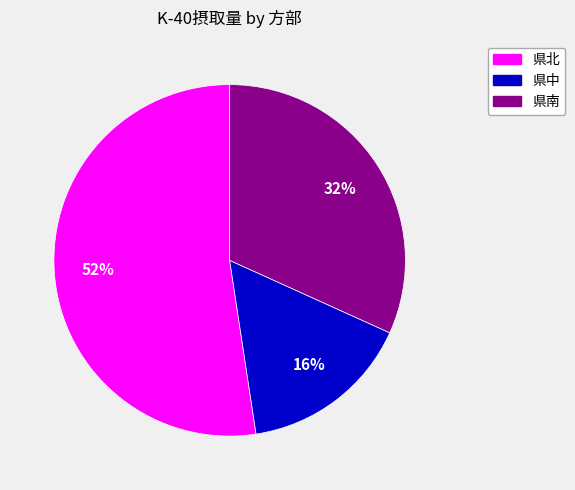

Is 県中 the majority of the pie?

No